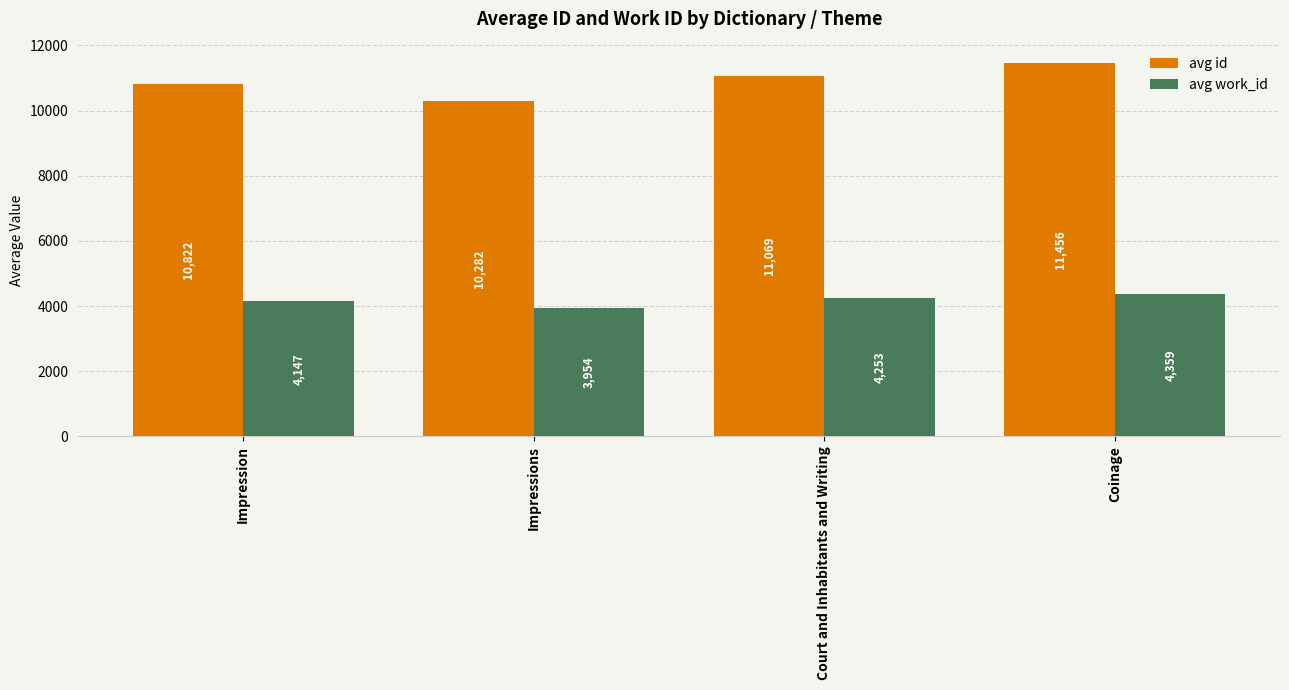

Which series has the largest range (max minus min)?

avg id